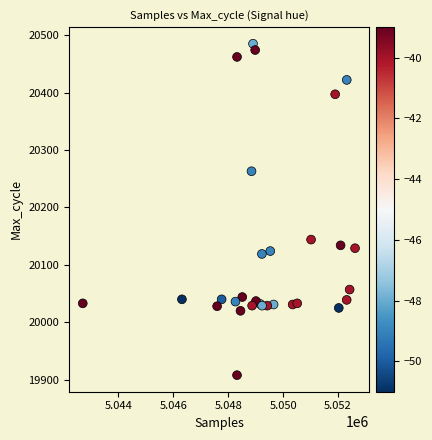

What Y value in the scatter plot is closest to 20196?

20144